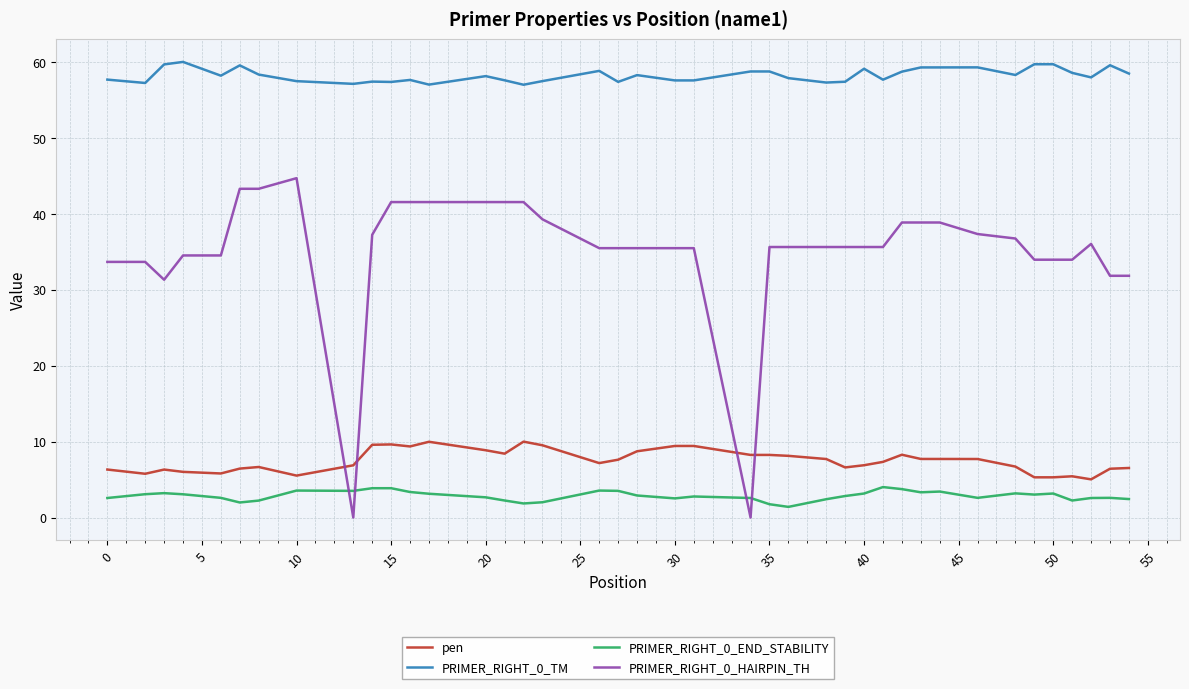

Is this an area chart (filled region under the line)?

No